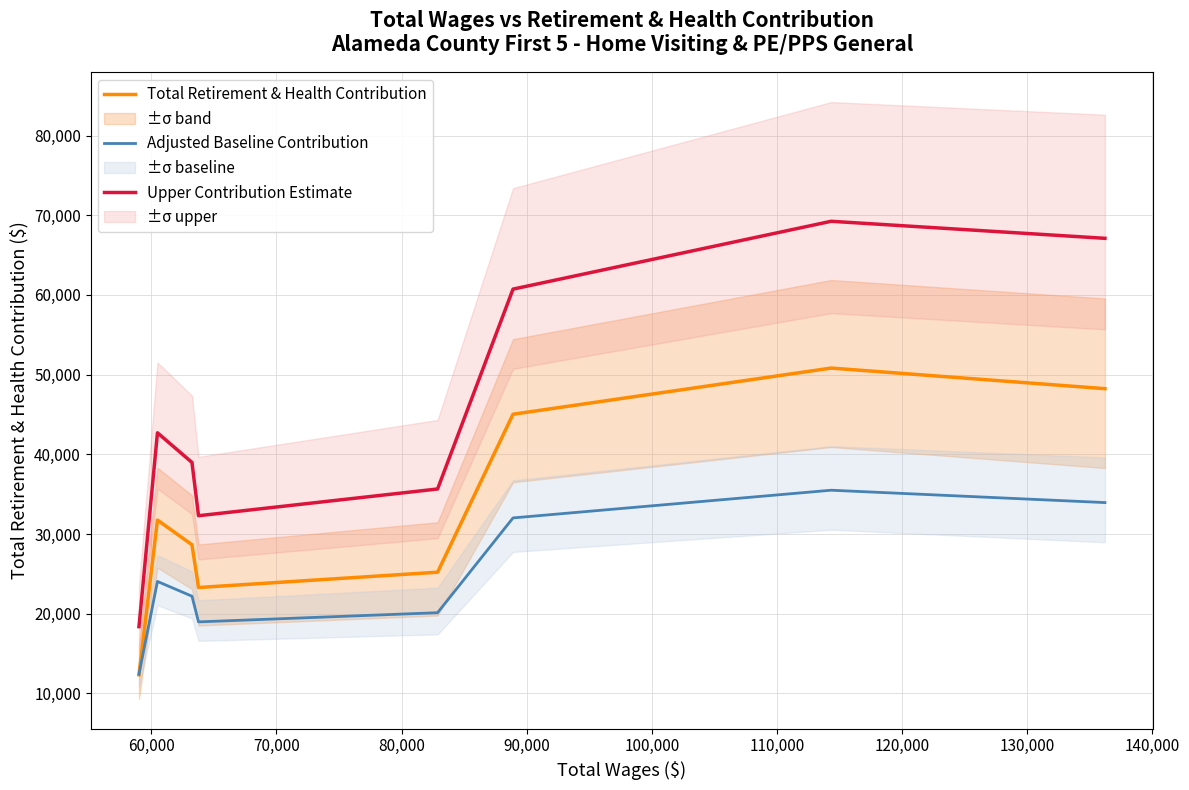

How many intersections are there between Total Retirement & Health Contribution and Adjusted Baseline Contribution?

1